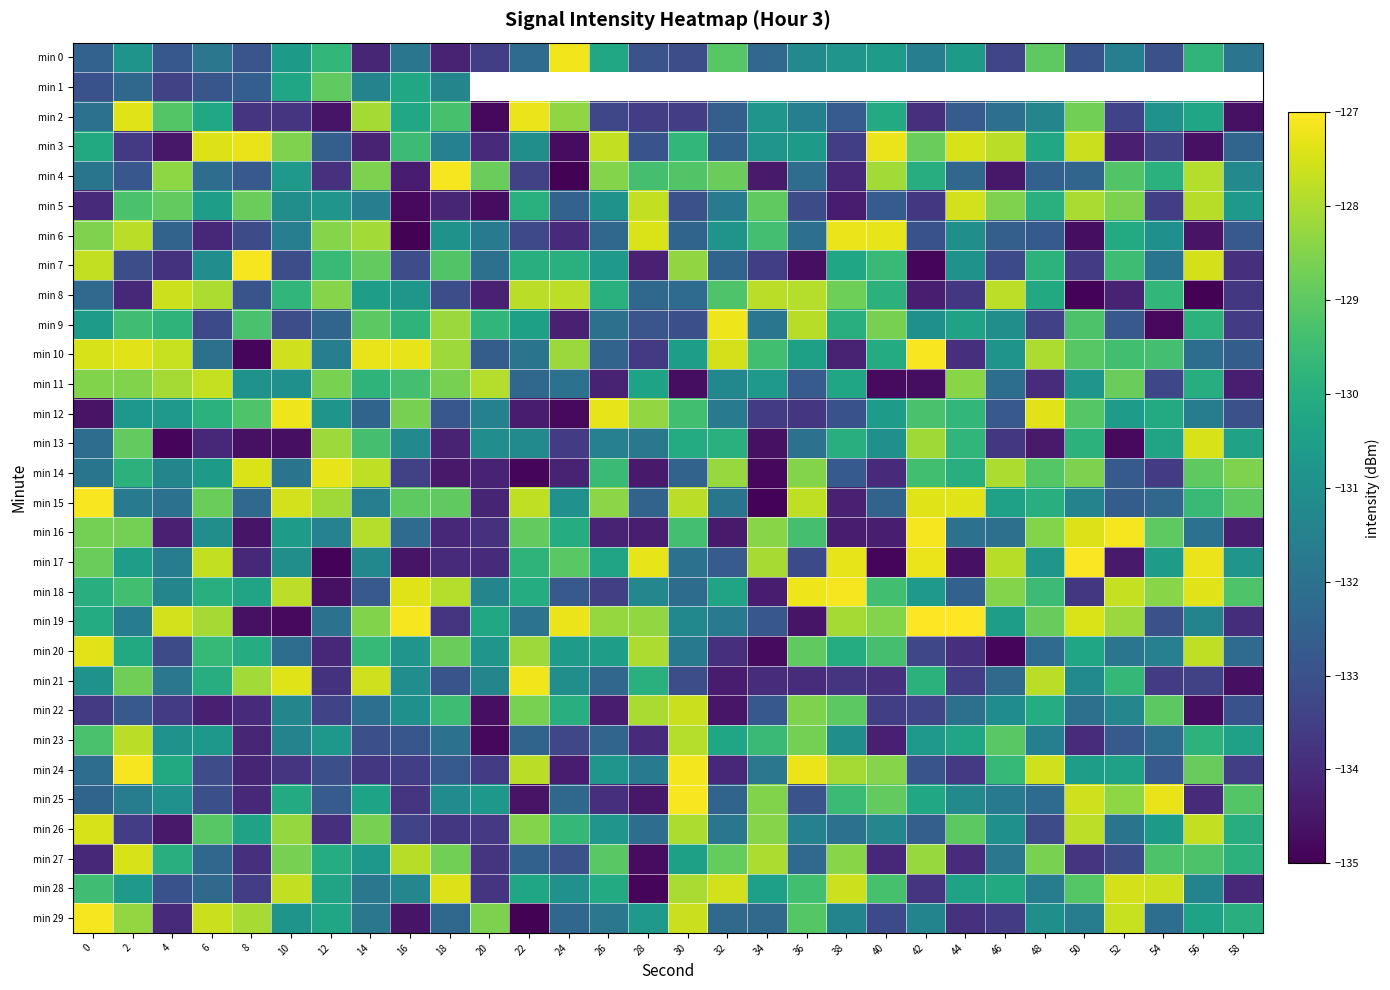

What is the maximum value for min 13?

-127.5